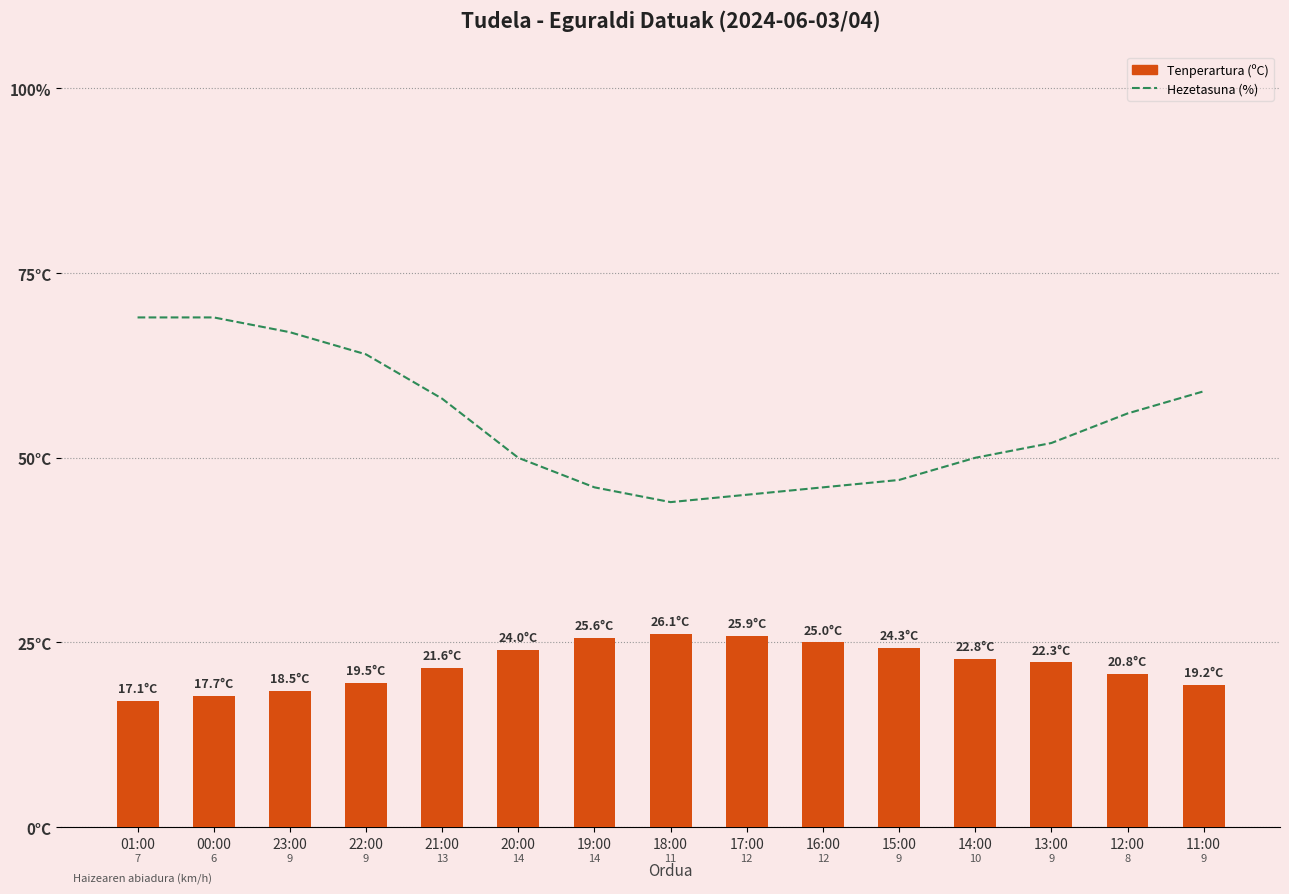

What is the maximum value for Hezetasuna (%)?

69.0